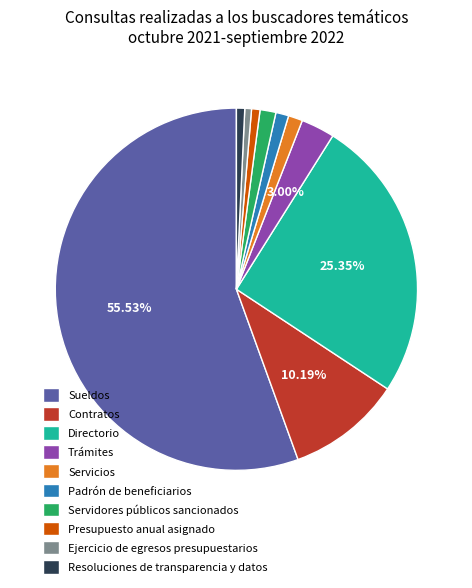

Between Servidores públicos sancionados and Directorio, which is larger?

Directorio